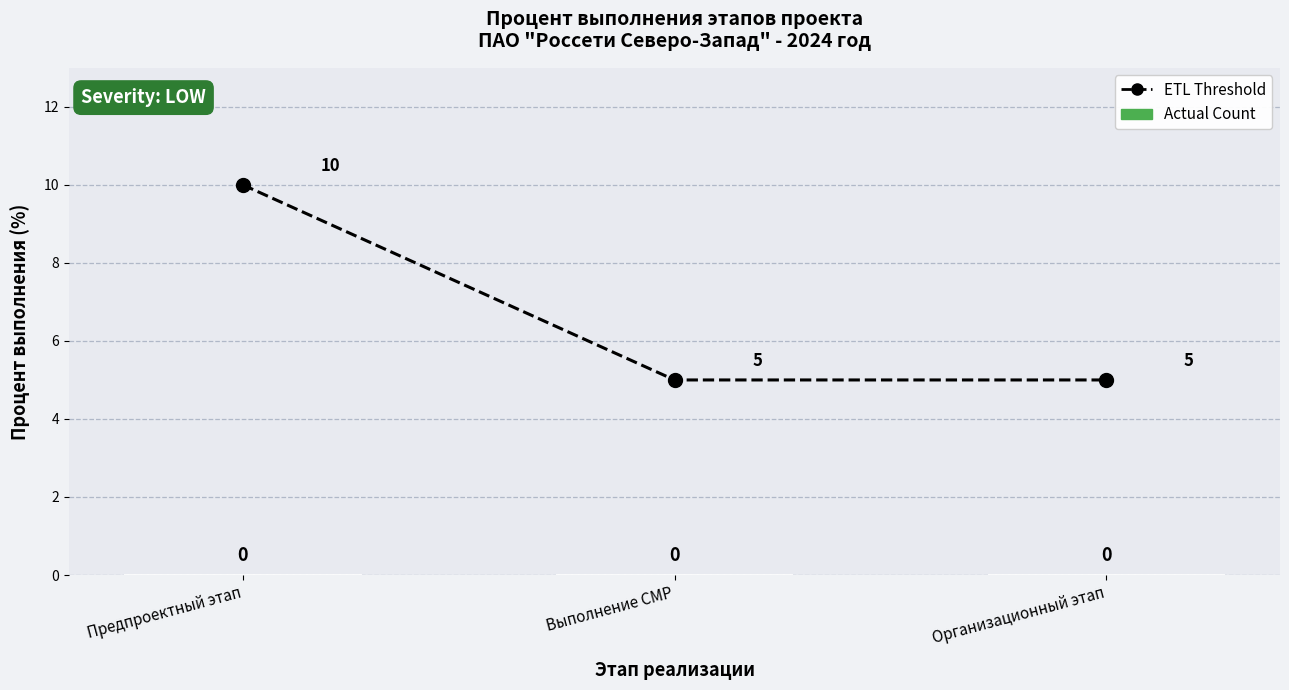

Read the value at Выполнение СМР.

5